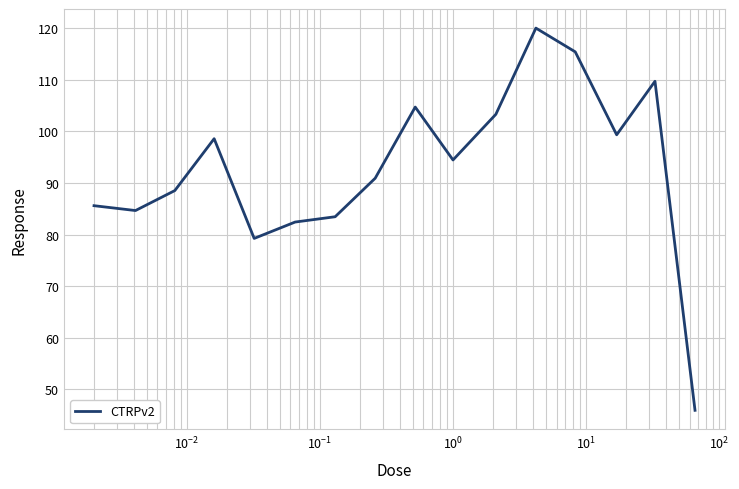

What is the minimum value shown in the chart?

45.9